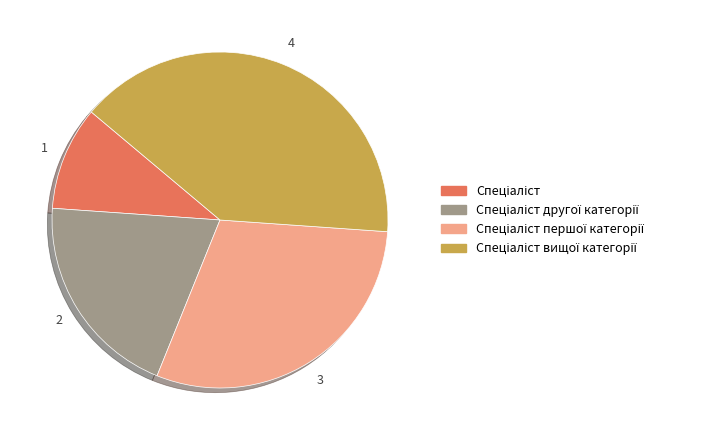

Does any single category account for the majority?

No